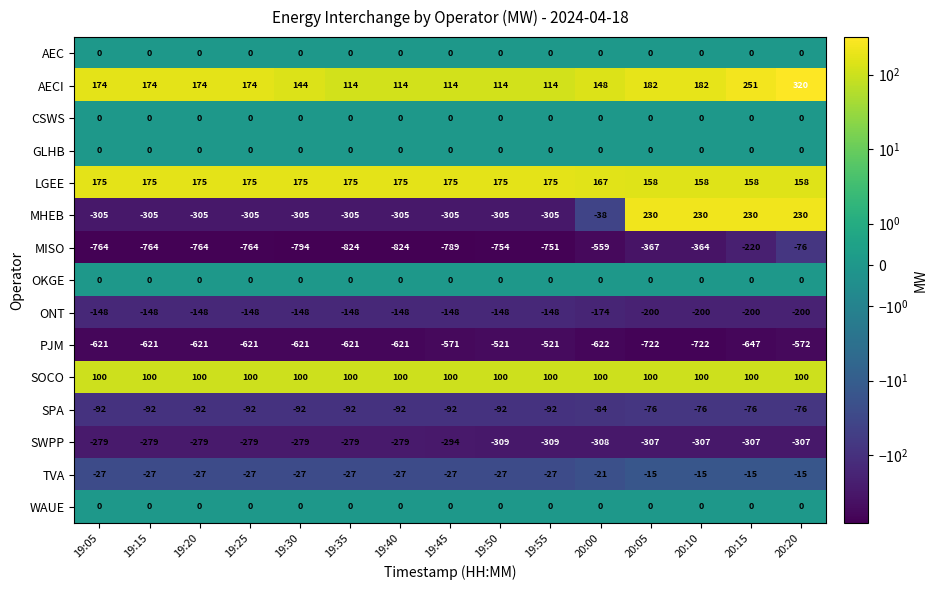

Which label corresponds to the largest value in the chart?

20:20